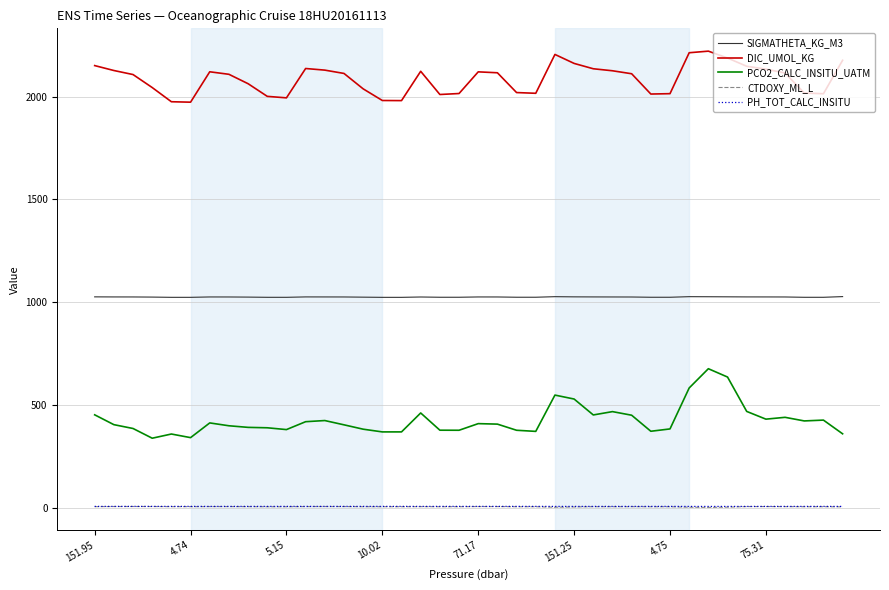

Which series has the largest total across all categories?

DIC_UMOL_KG